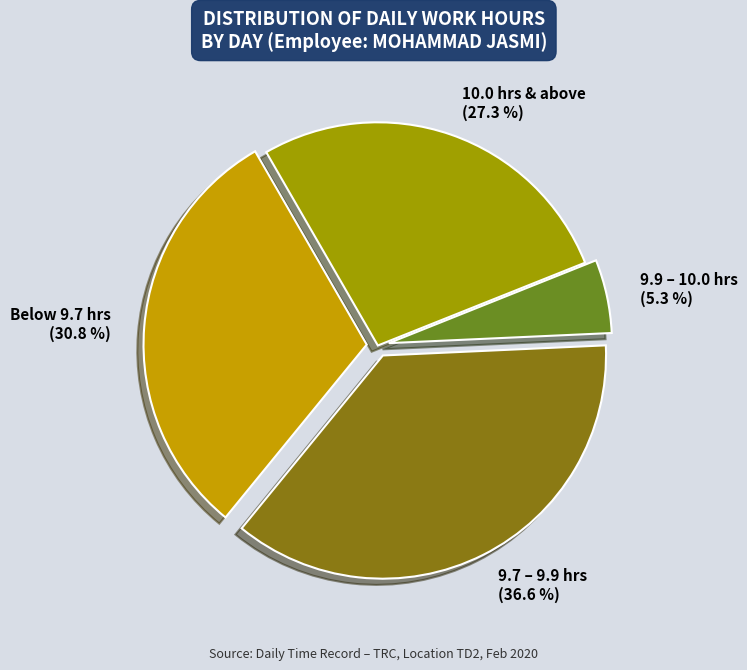

What percentage is NOT represented by 10.0 hrs & above (27.3 %)?

72.7%